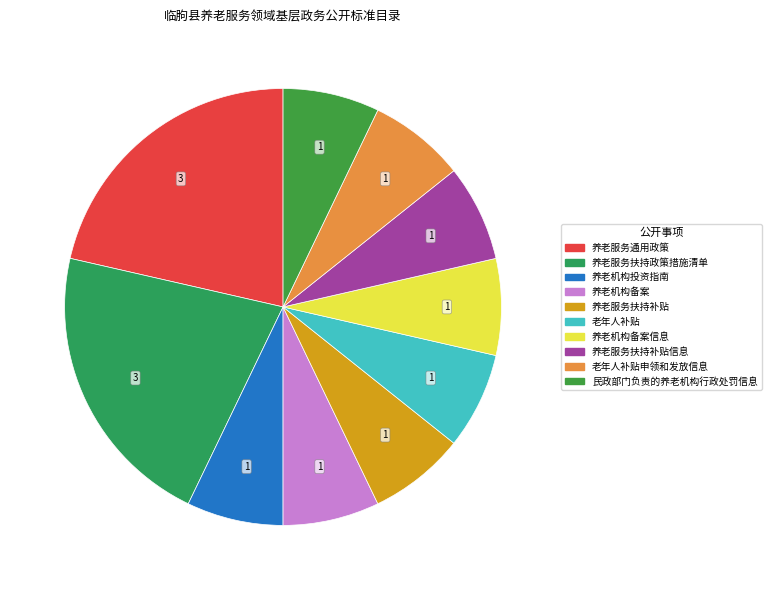

How many slices are in this pie chart?

10